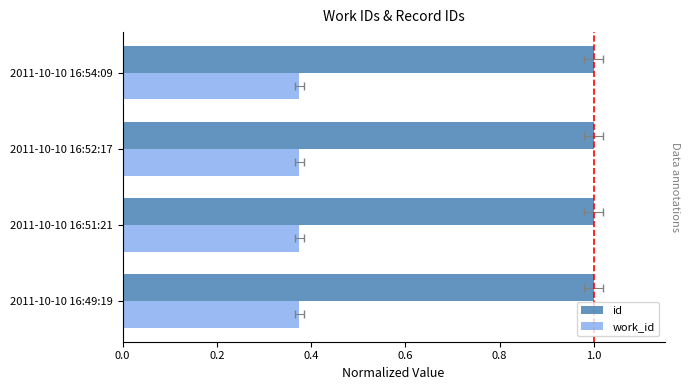

What are all the series names shown in the legend?

id, work_id